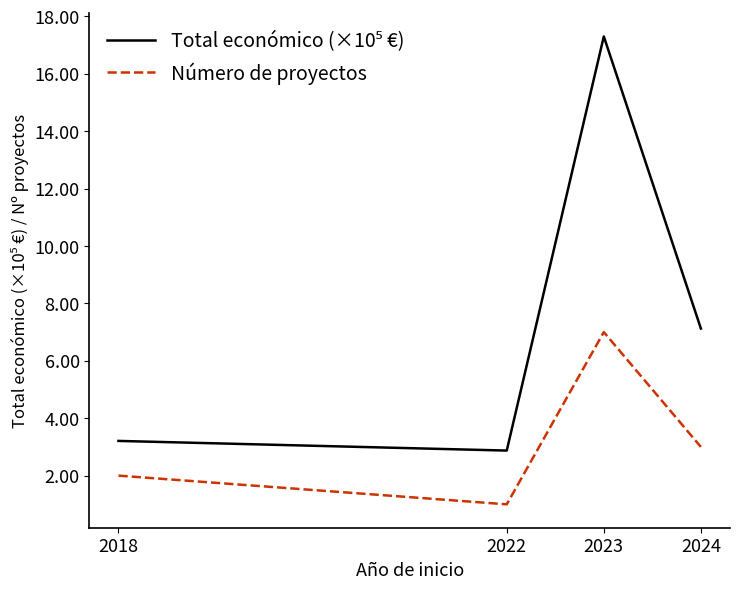

What is the difference between the maximum and minimum values in the Número de proyectos series?

6.0